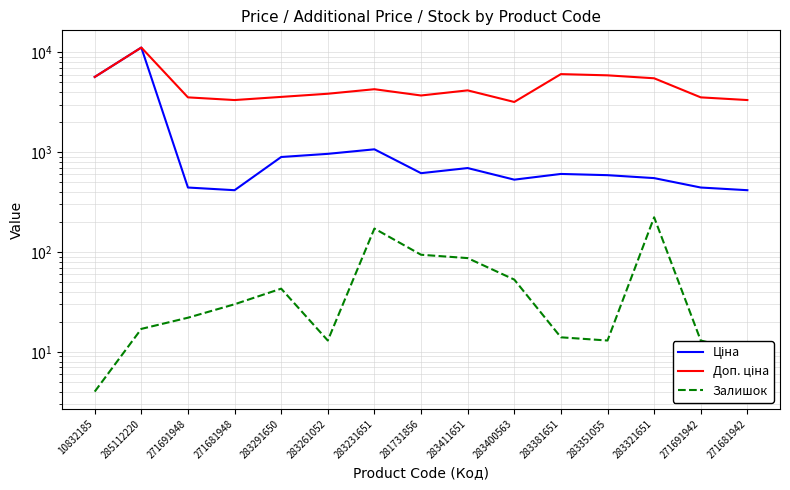

What is the label of the 12th point from the left?

283351055